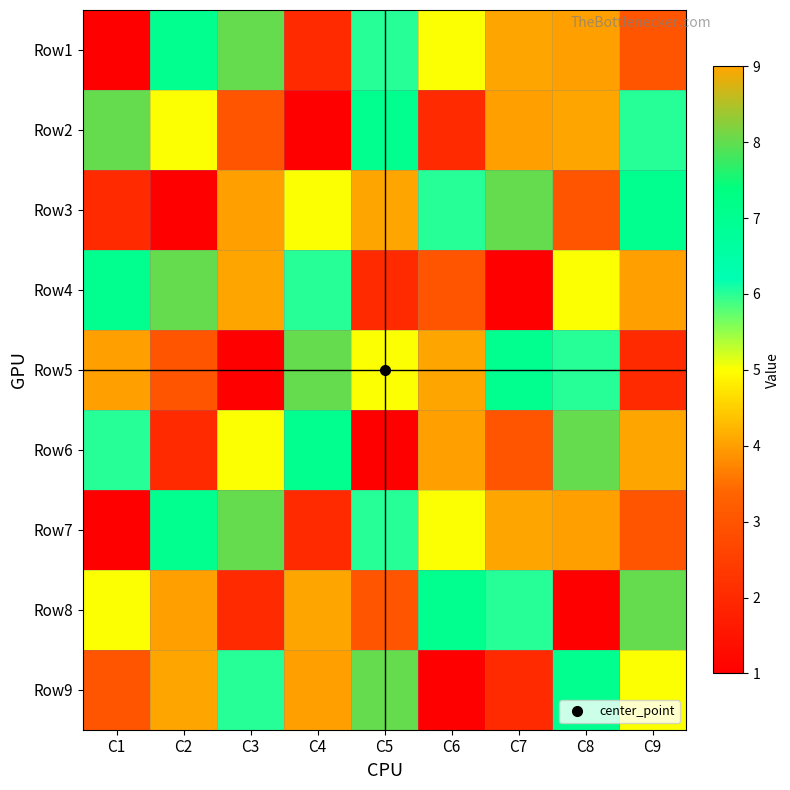

Which label corresponds to the largest value in the chart?

C7